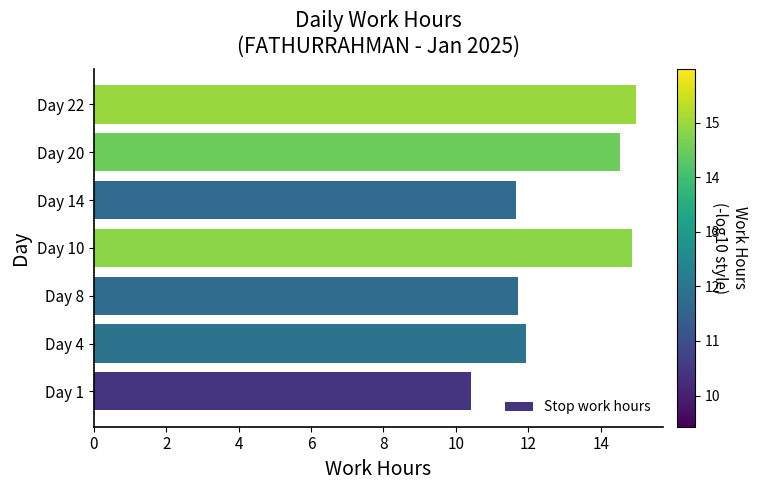

The value at Day 4 is 11.9. True or false?

True